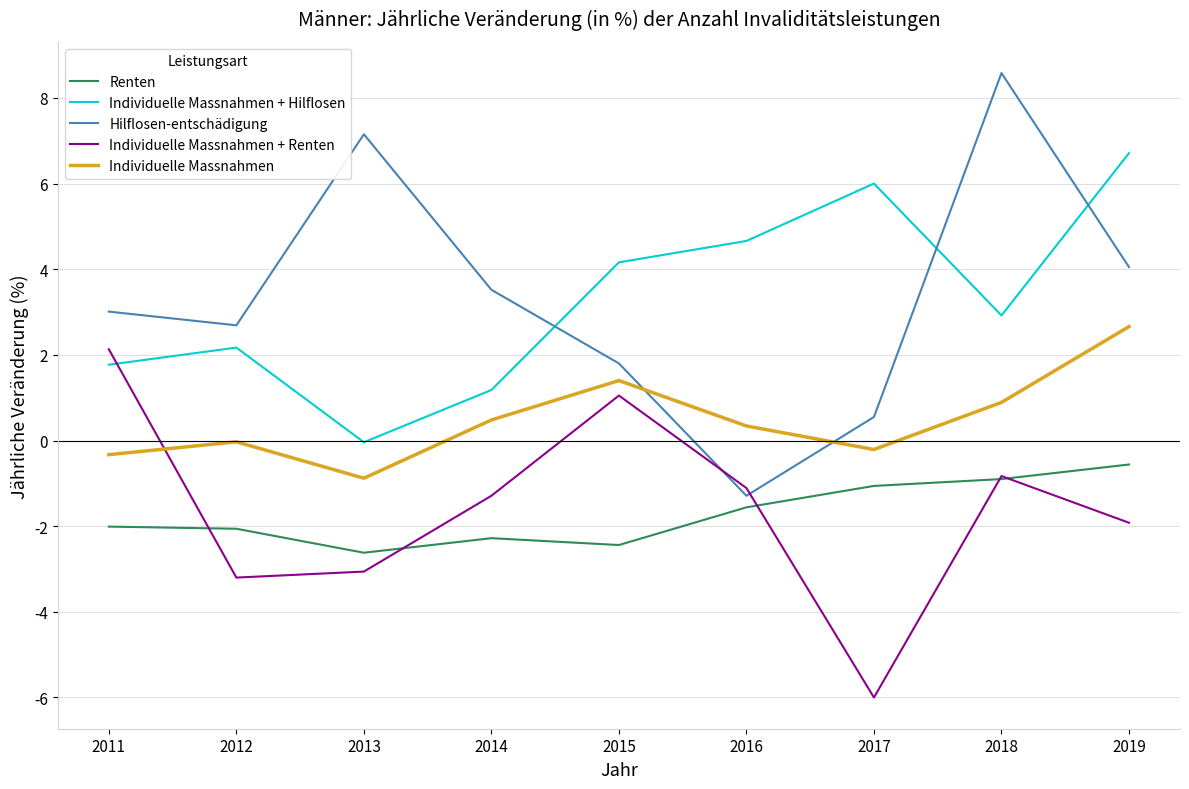

The Individuelle Massnahmen + Renten series shows -3.2 at 2019. True or false?

False